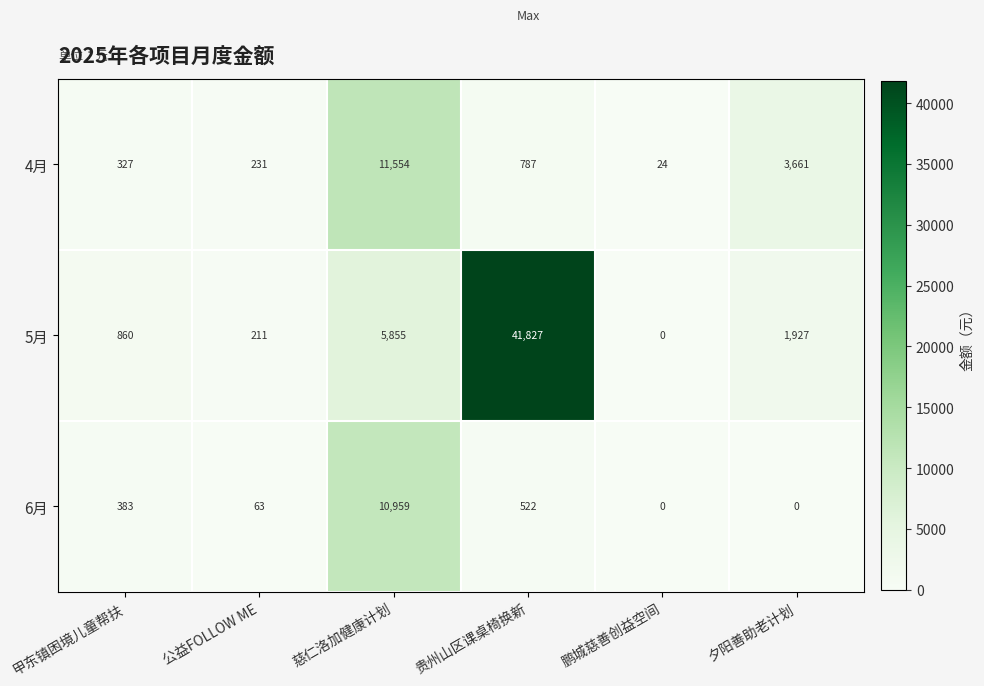

Between 公益FOLLOW ME and 鹏城慈善创益空间, which series saw the biggest shift?

5月